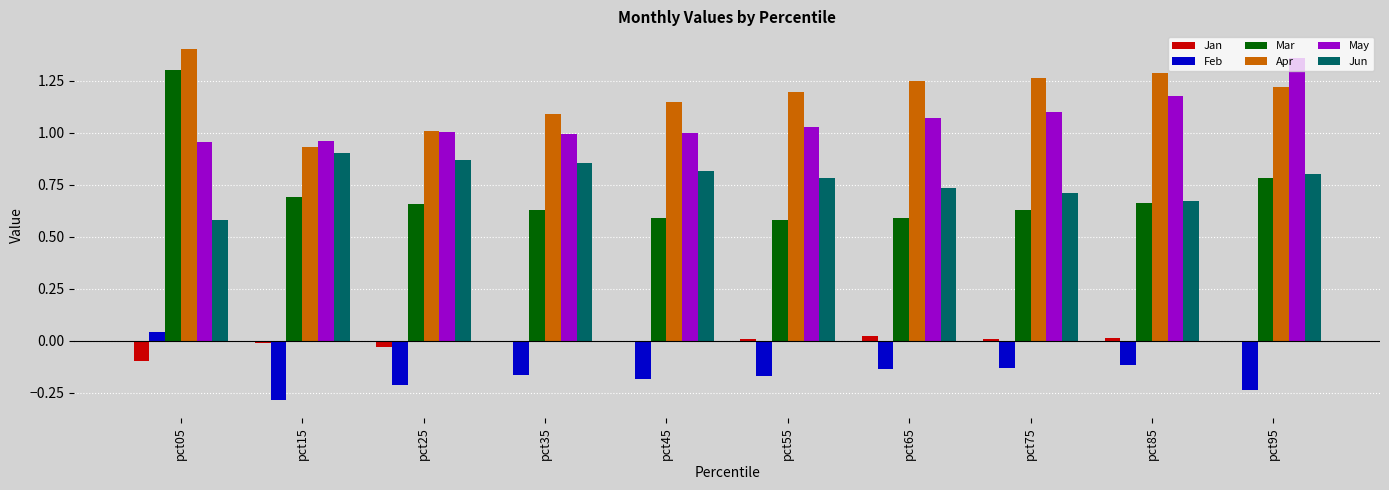

Which category has the highest value across all series?

pct05